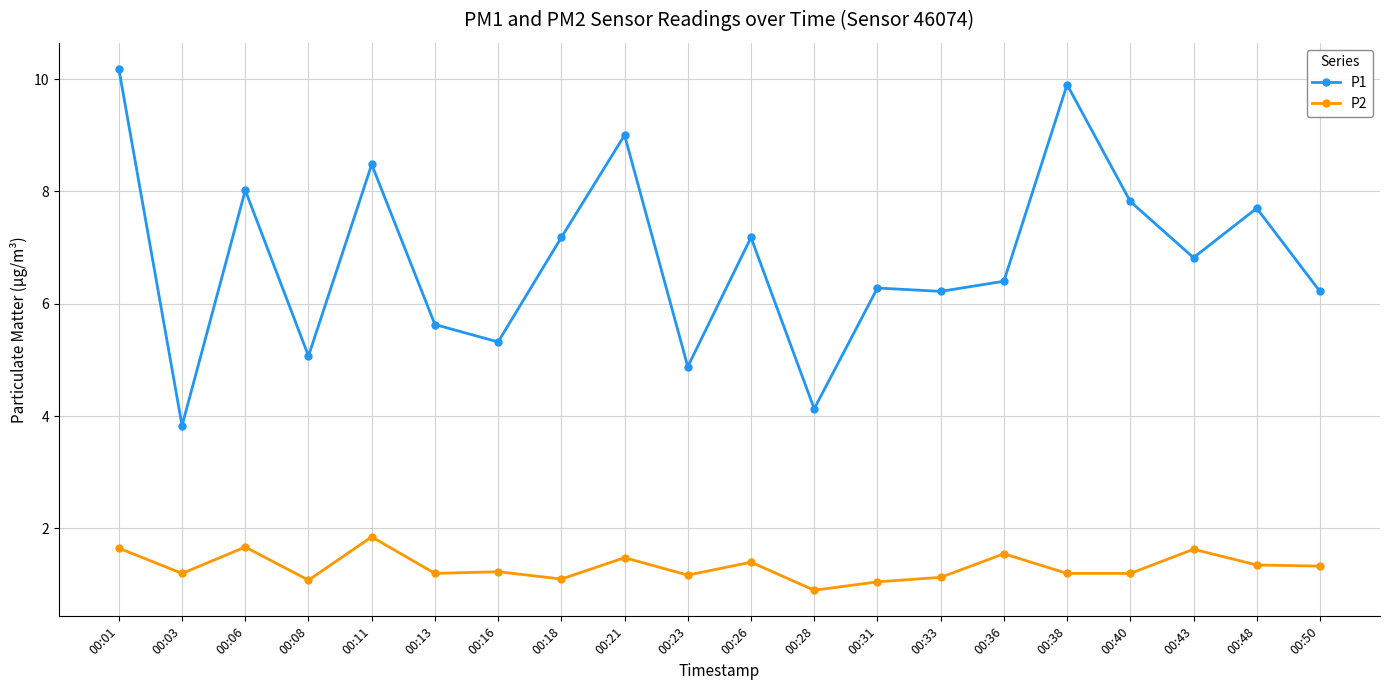

Where is the first local minimum for P1?

00:03